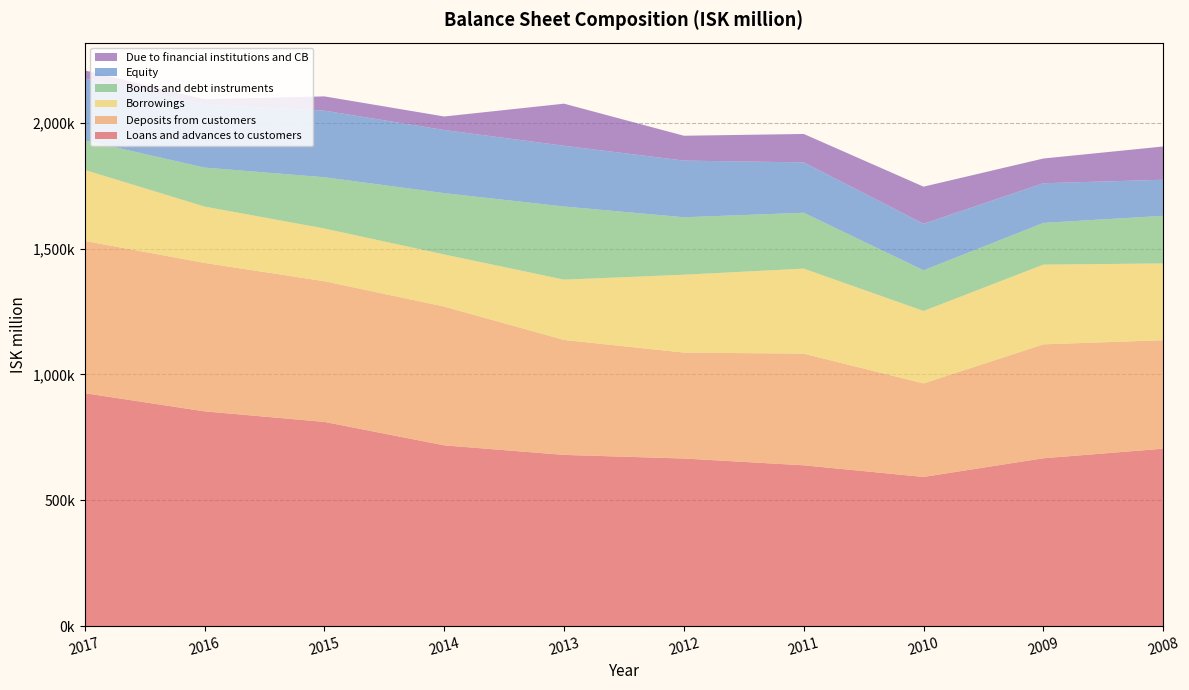

Reading left to right, transcribe all the data shown in this chart.

Loans and advances to customers: 925636	853417	811549	718355	680468	666087	639130	592954	667122	705182
Deposits from customers: 605158	589725	559051	551435	456662	421058	443590	371558	452655	431006
Borrowings: 281874	223944	209344	207028	239642	309265	337902	287823	316734	305056
Bonds and debt instruments: 117310	154892	203684	243589	290595	228208	221848	161559	165721	189121
Equity: 246057	251231	264531	250803	241359	225166	200244	184866	157592	143285
Due to financial institutions and CB: 32062	20093	56731	53827	167218	98718	112876	147478	98228	132219